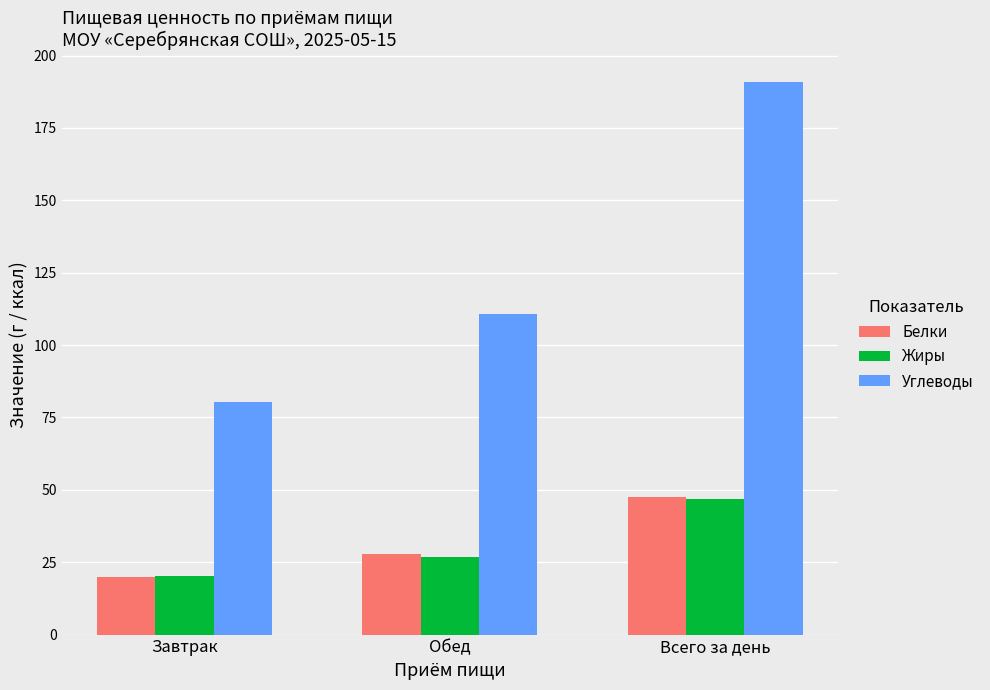

True or false: Жиры has a value of 47.0 at Всего за день.

True